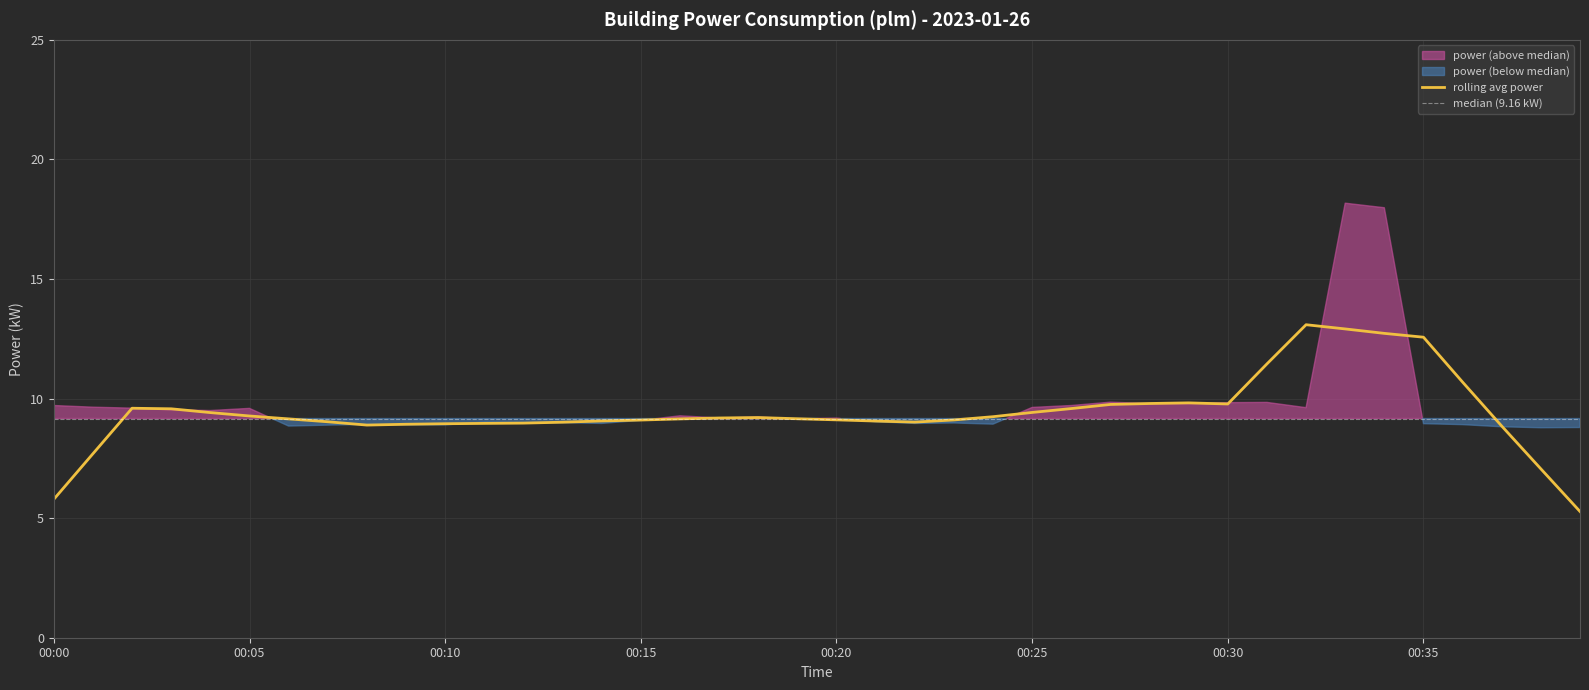

How many data points are less than 9?

15